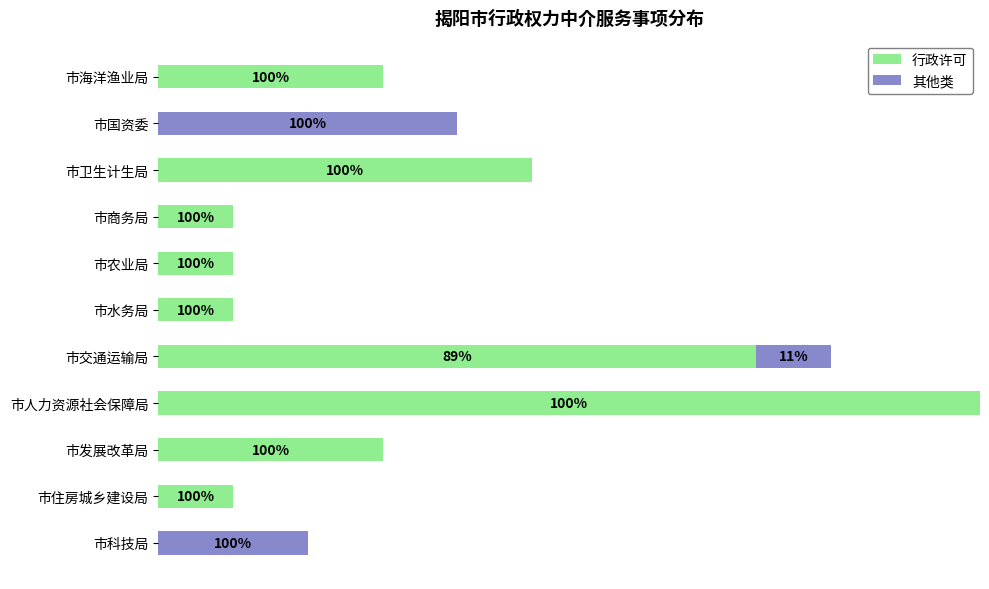

What are all the series names shown in the legend?

行政许可, 其他类